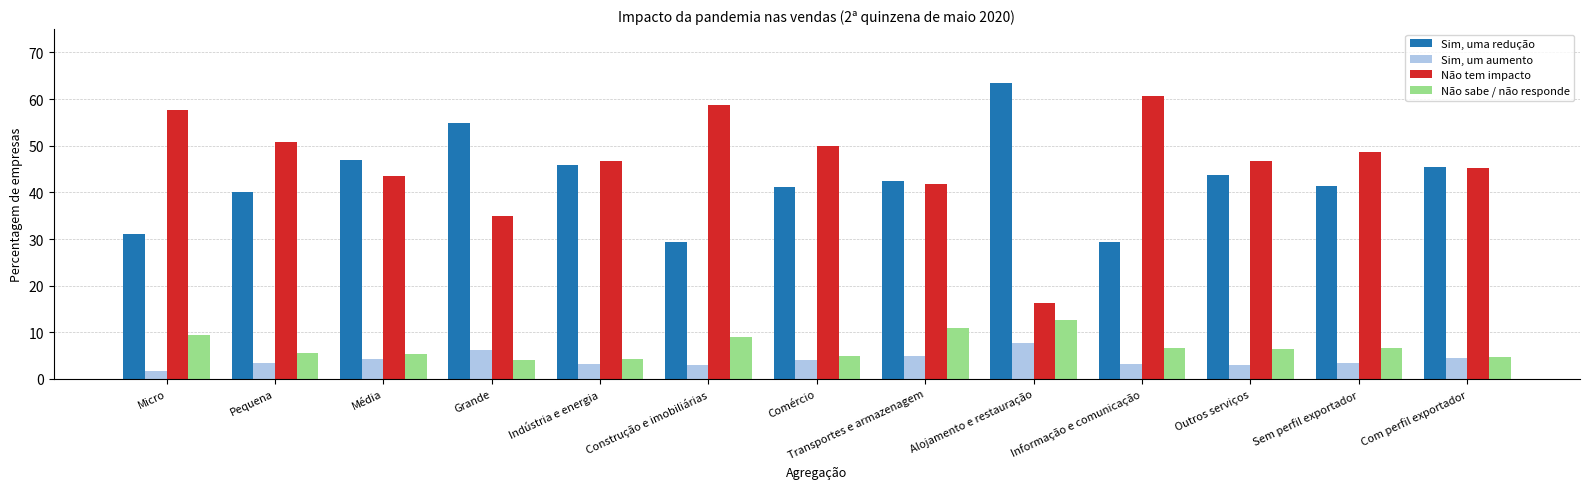

What is the maximum value shown in the chart?

63.5